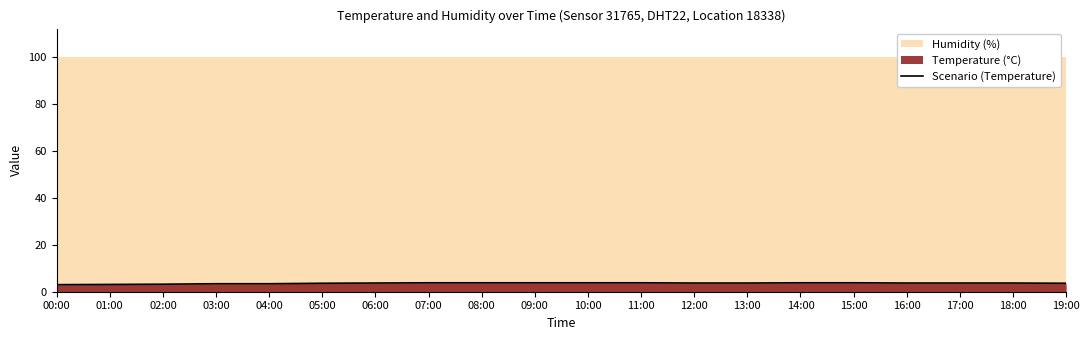

What is the difference between the values at 15:00 and 01:00?

0.7